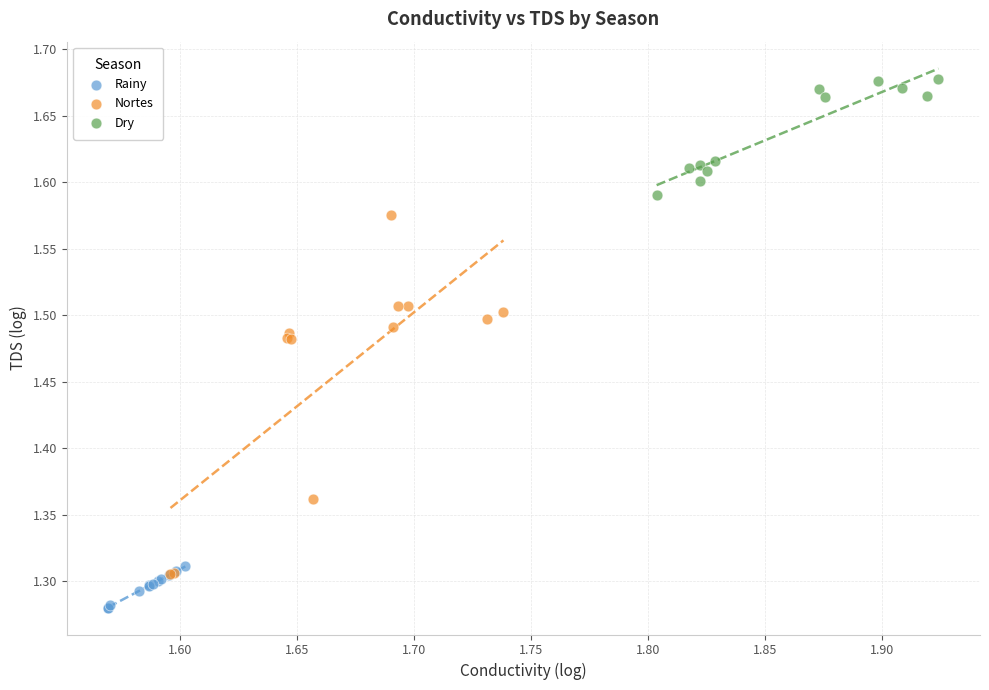

Which series has the widest spread of Y values?

Nortes